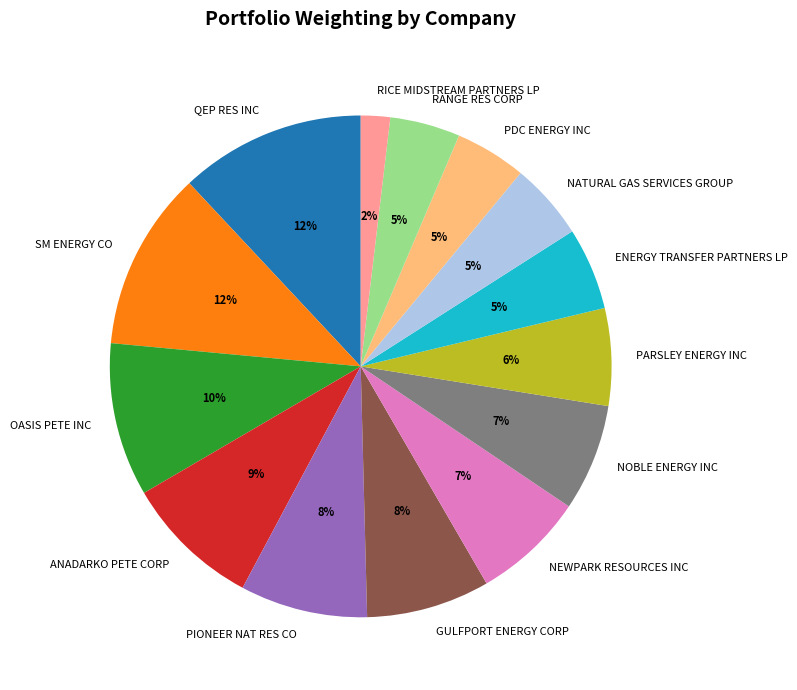

How many segments does this pie chart have?

14